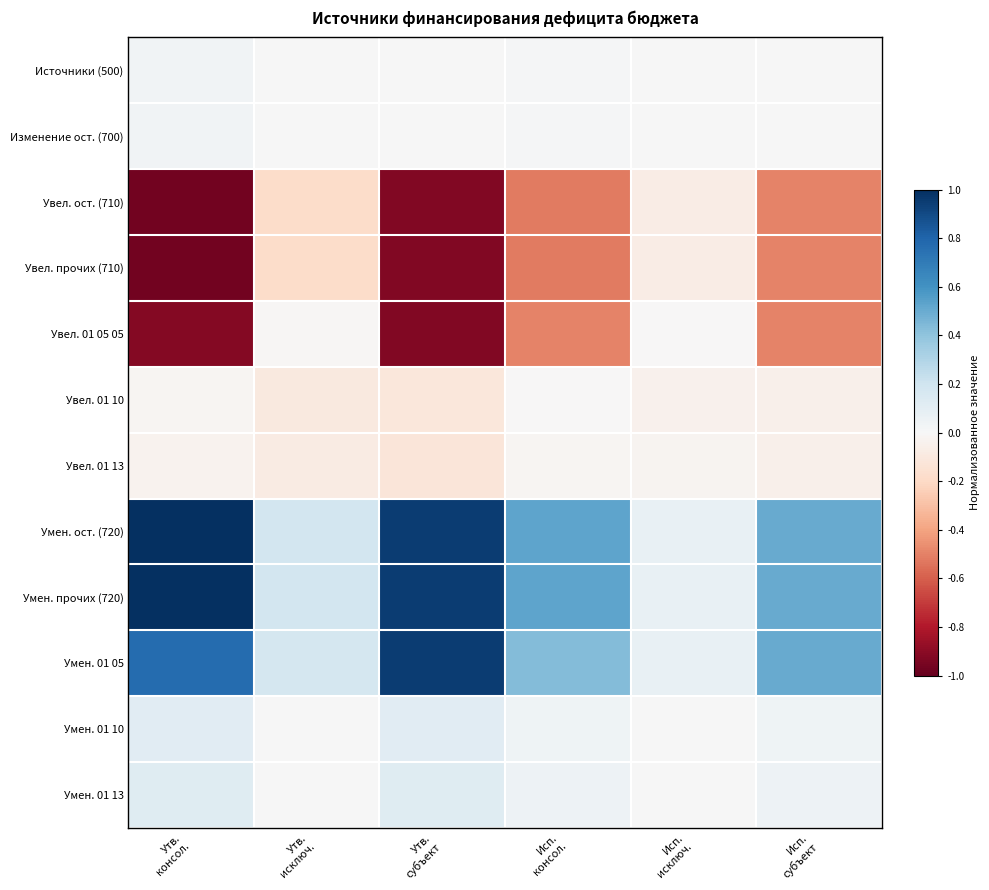

What is the smallest value displayed?

-1.0